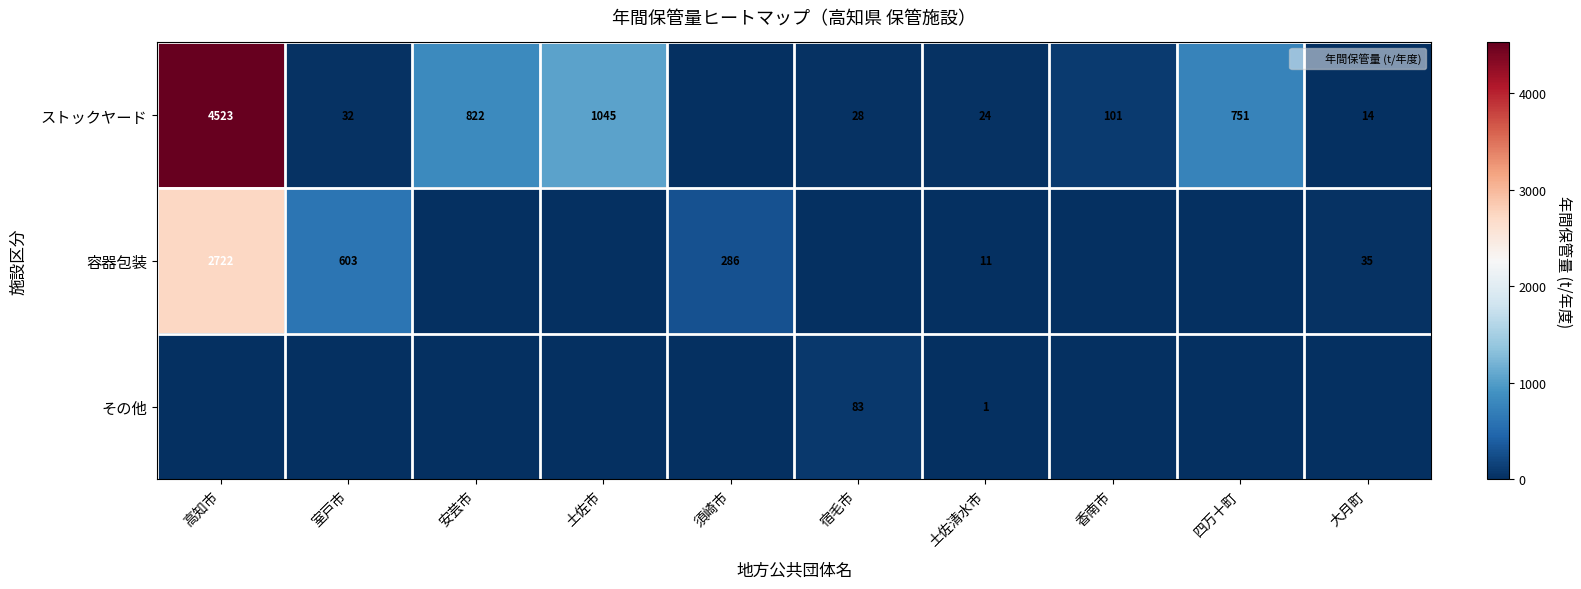

Is it true that 容器包装 equals 14 at 土佐清水市?

False